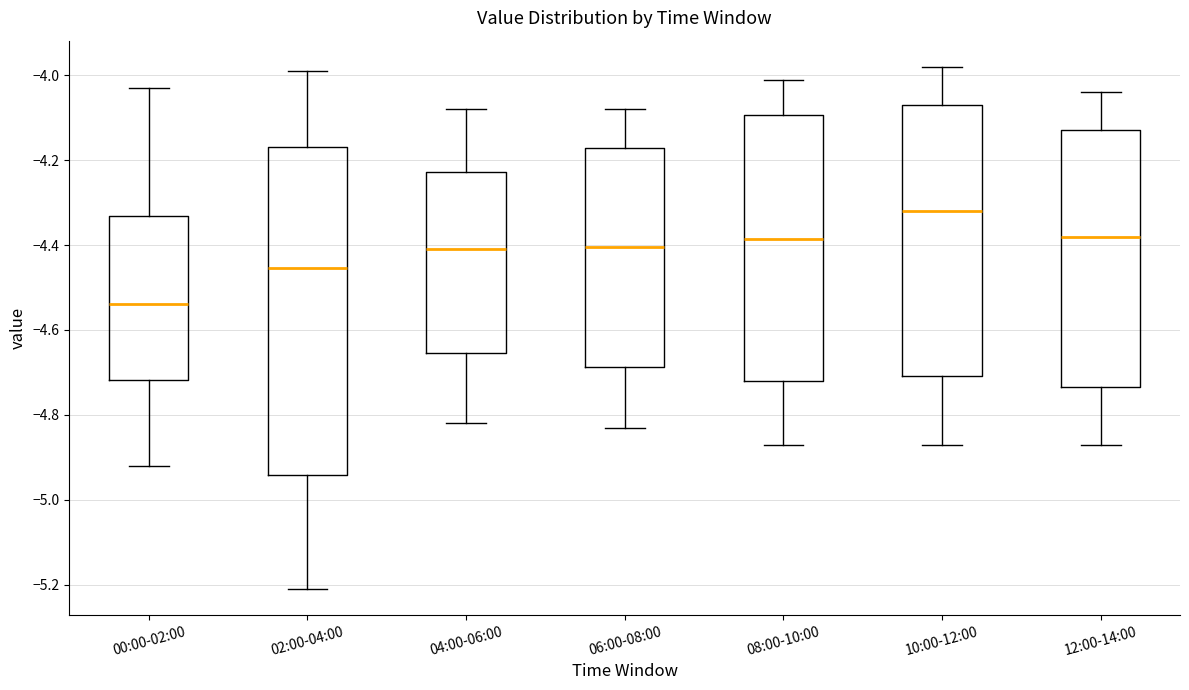

Which box is the tallest, from its lower edge to its upper edge?

02:00-04:00